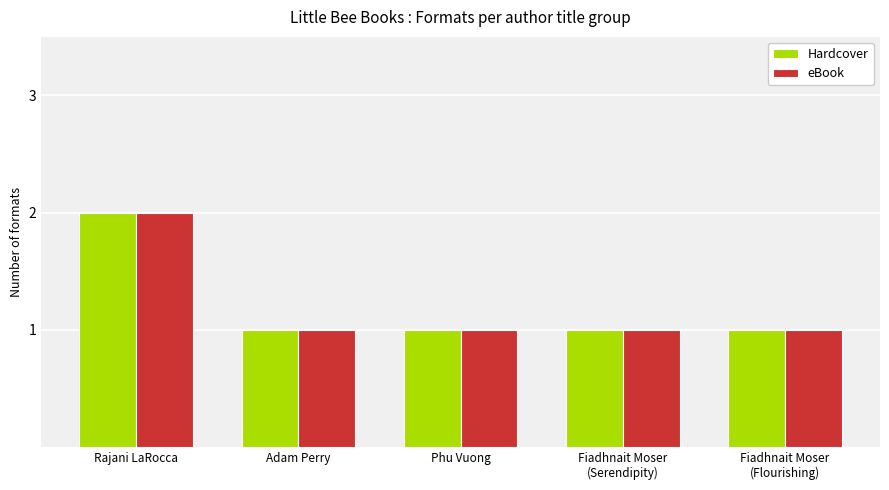

Which category has the highest value in the Hardcover series?

Rajani LaRocca